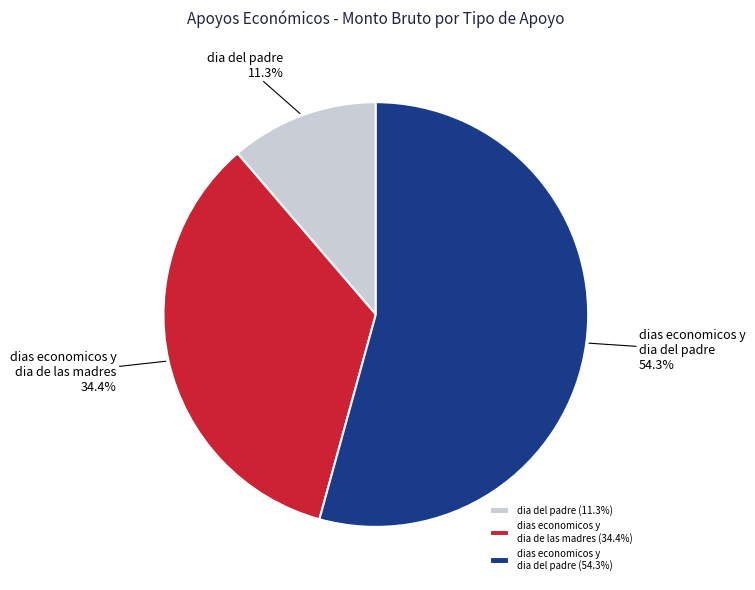

To the nearest percent, what is the average slice percentage?

33%